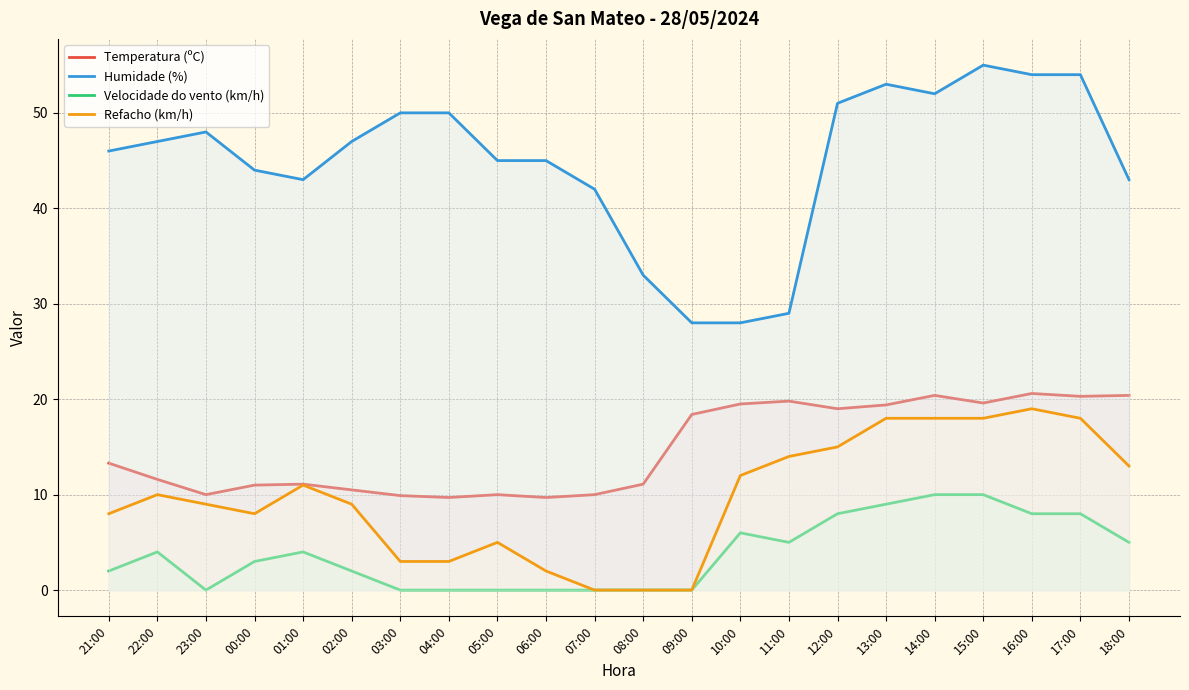

What is the difference between the maximum and second lowest values in the Humidade (%) series?

27.0